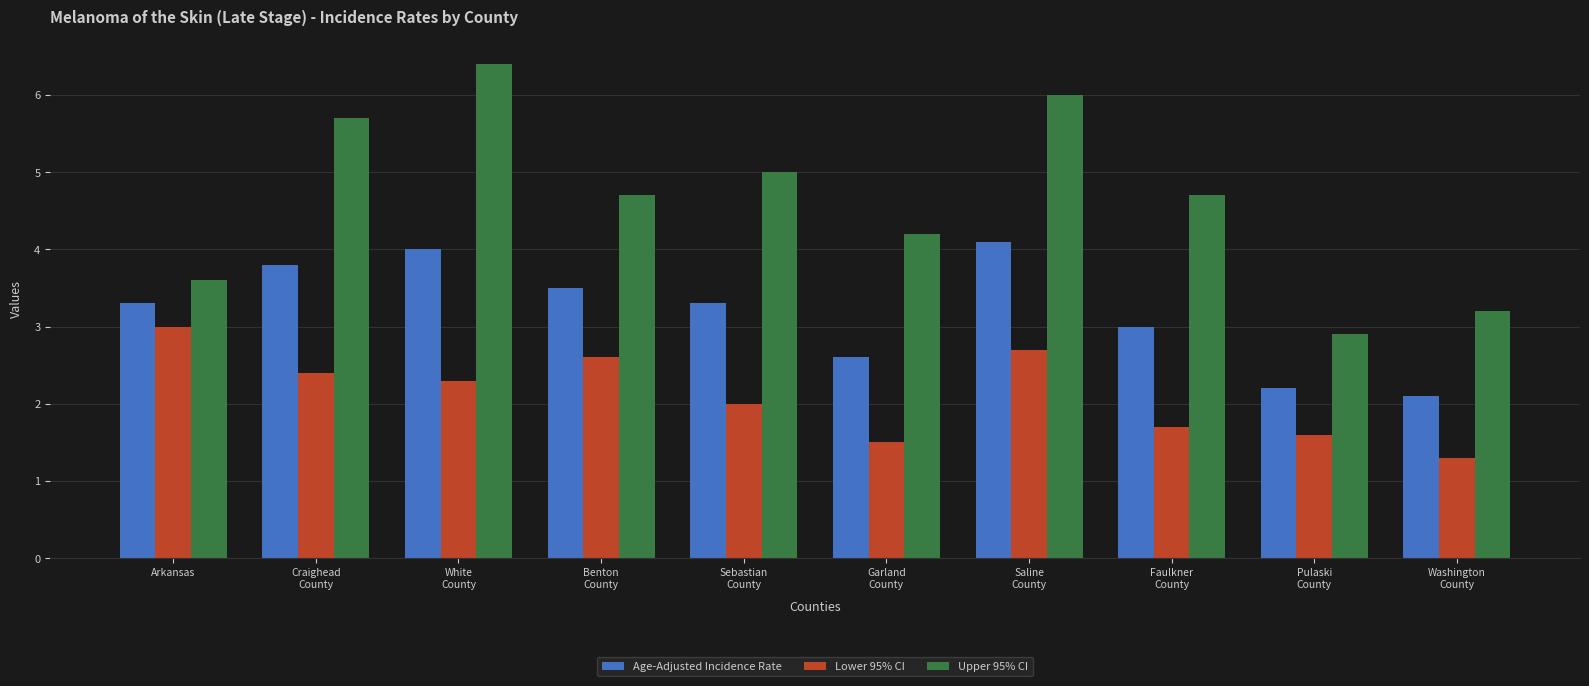

How many groups of bars are there?

10